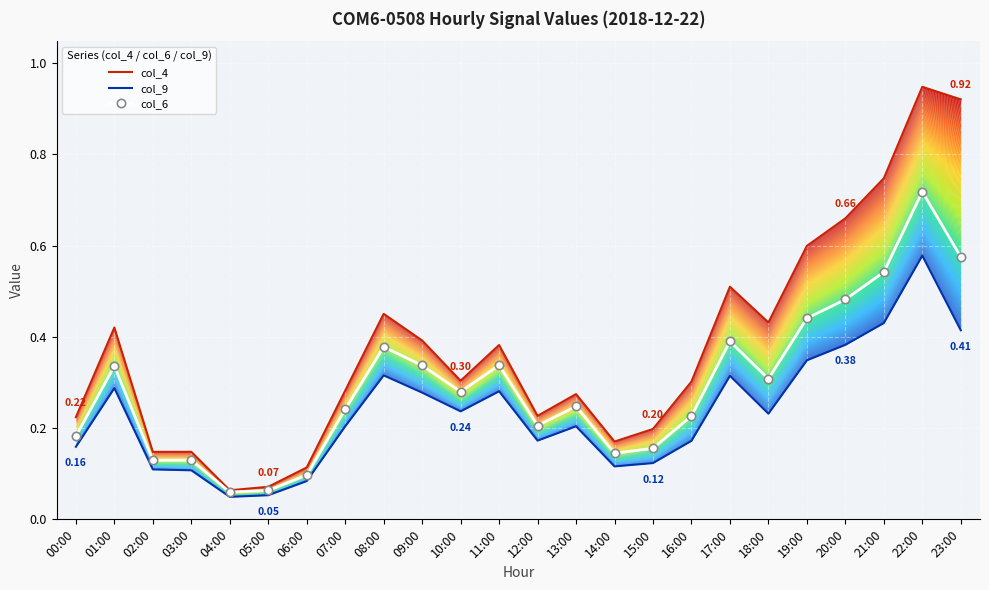

True or false: col_6 and col_9 intersect in this chart.

False